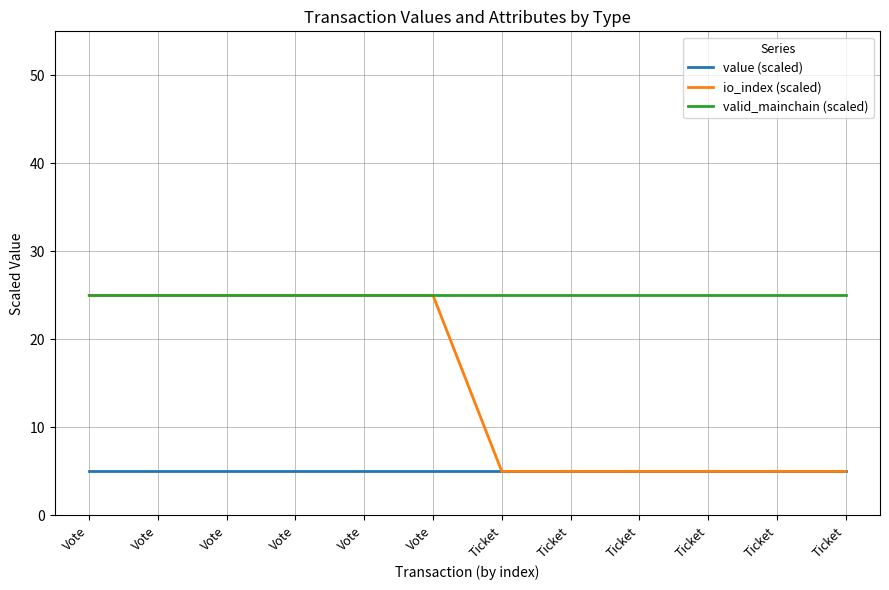

What is the maximum value for io_index (scaled)?

25